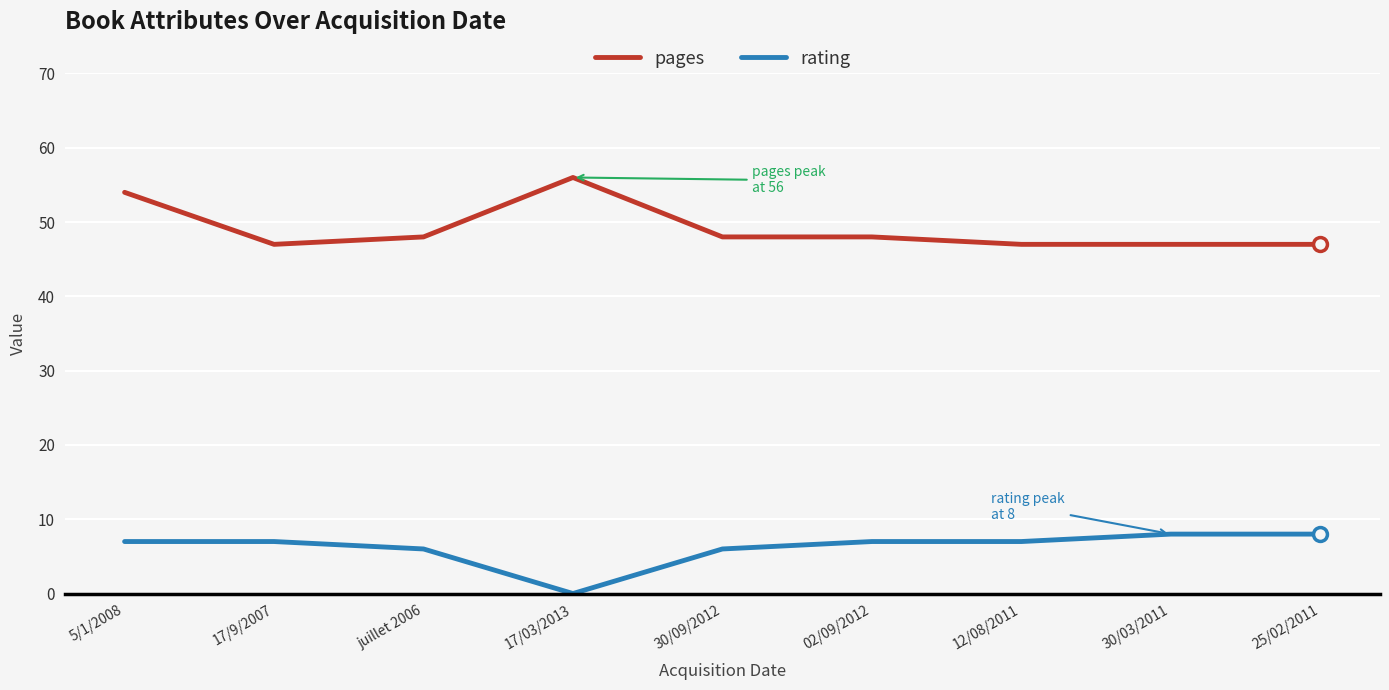

Is the value of rating at 25/02/2011 greater than the value of pages at 30/03/2011?

No